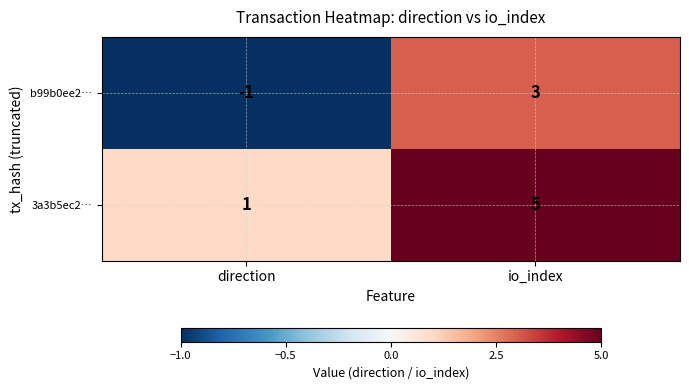

Reading left to right, extract all data points from this chart.

b99b0ee2…: direction=-1	io_index=3
3a3b5ec2…: direction=1	io_index=5